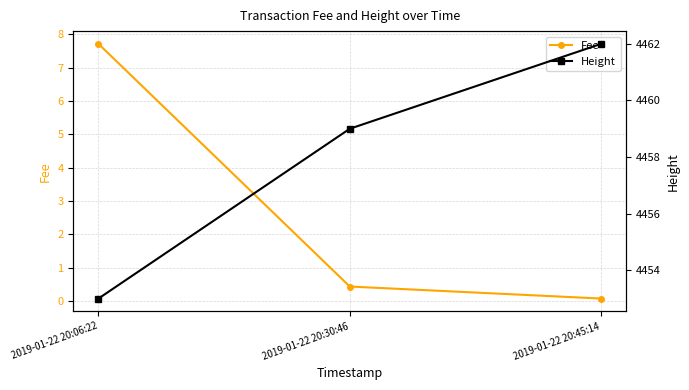

What is the highest value of the Fee series?

7.7